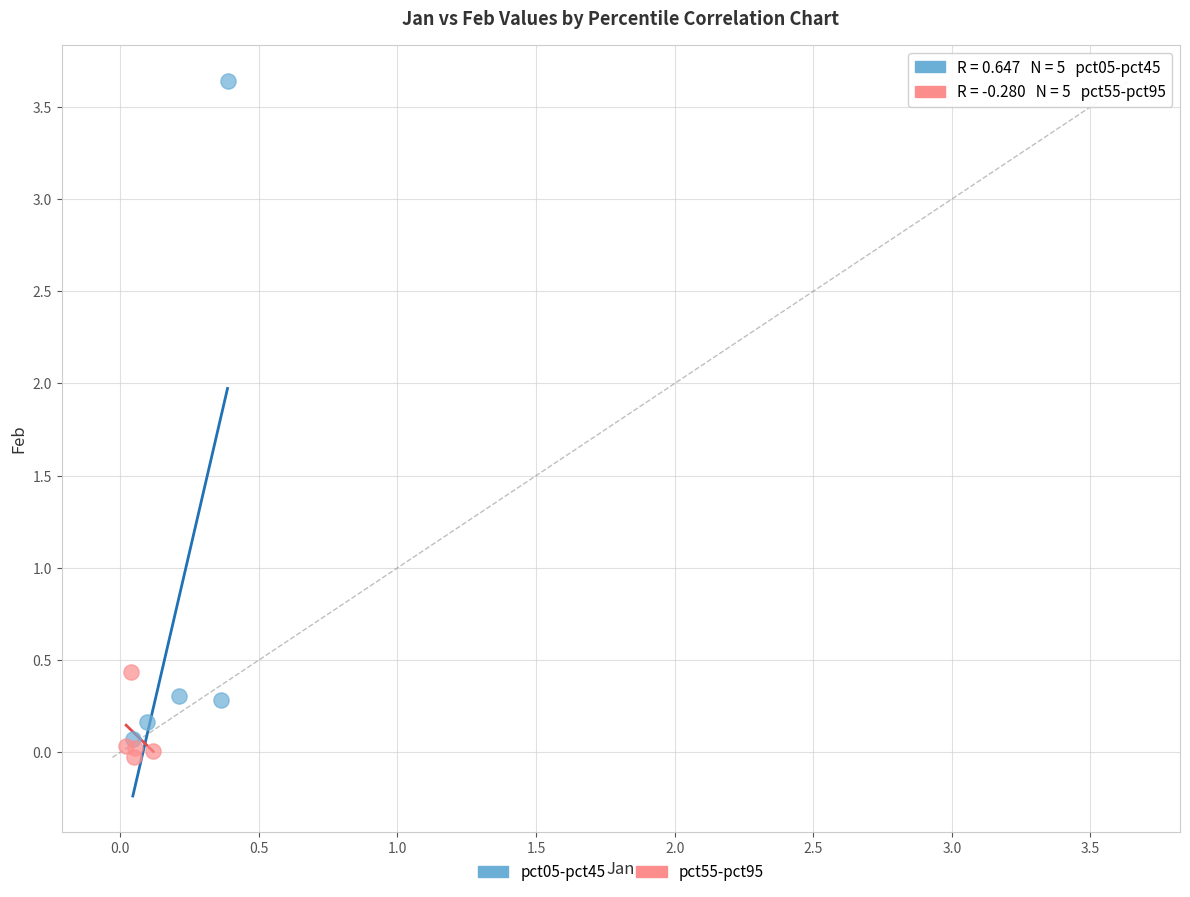

Which series has the largest Y range (max minus min)?

pct05-pct45